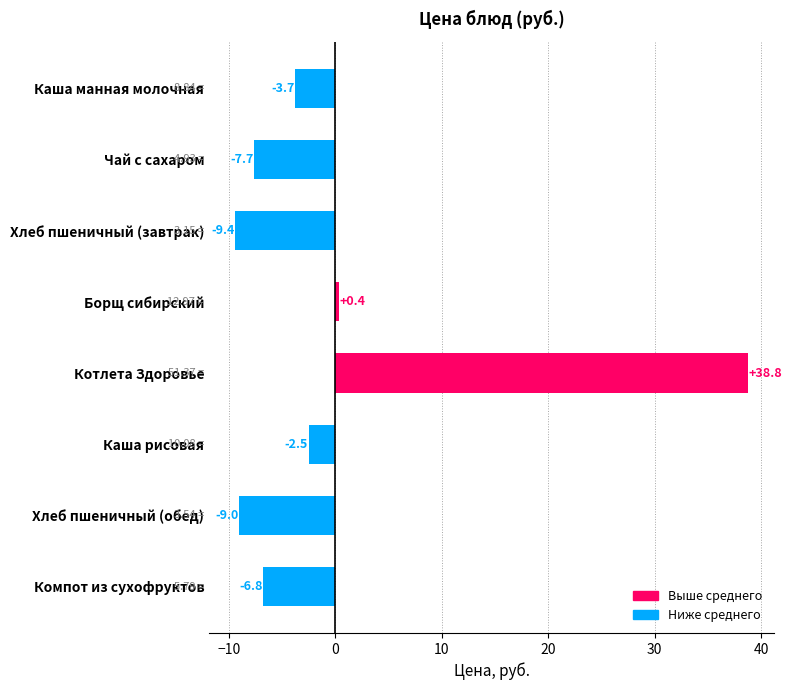

What is the greatest value displayed?

38.8